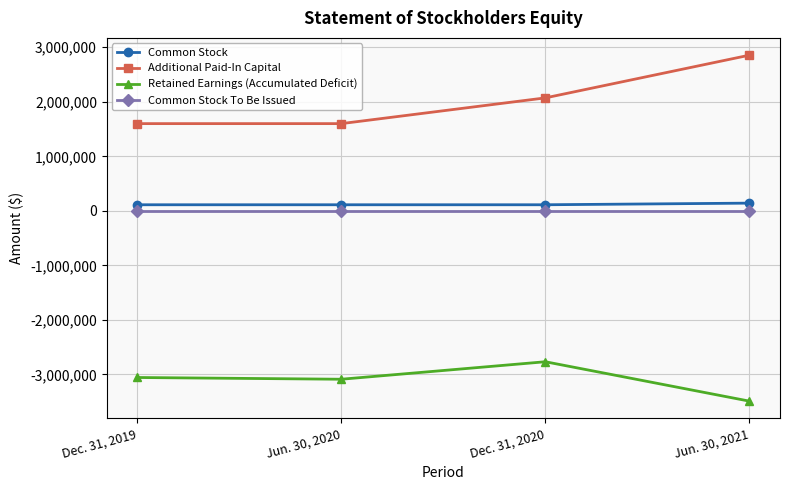

Which series changed the most between Jun. 30, 2020 and Dec. 31, 2020?

Additional Paid-In Capital